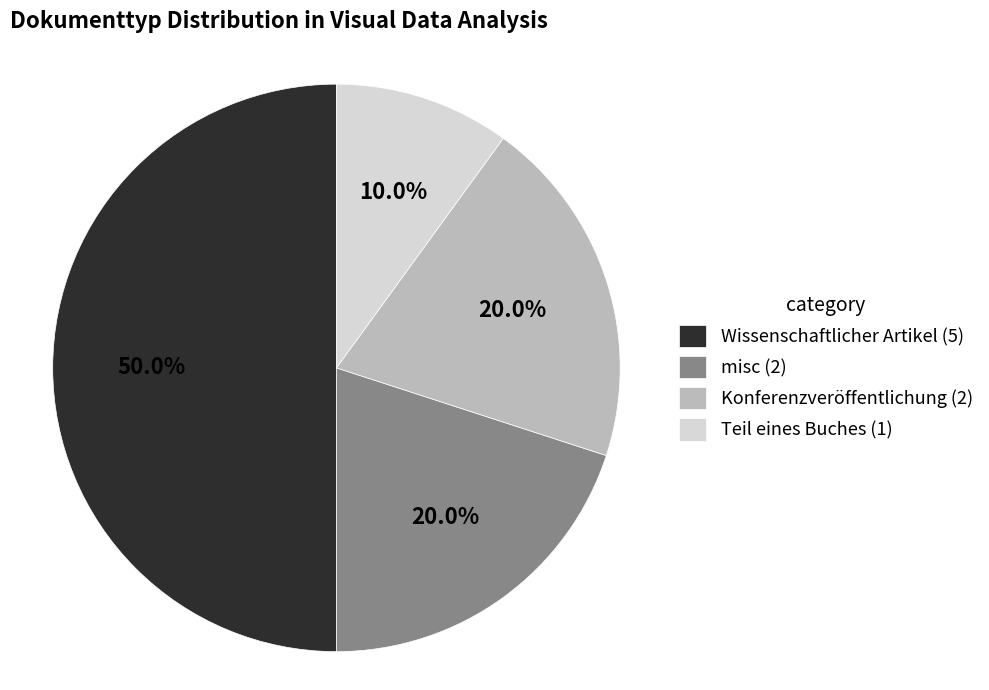

What is the ratio of the value at misc (2) to the value at Konferenzveröffentlichung (2)?

1.0